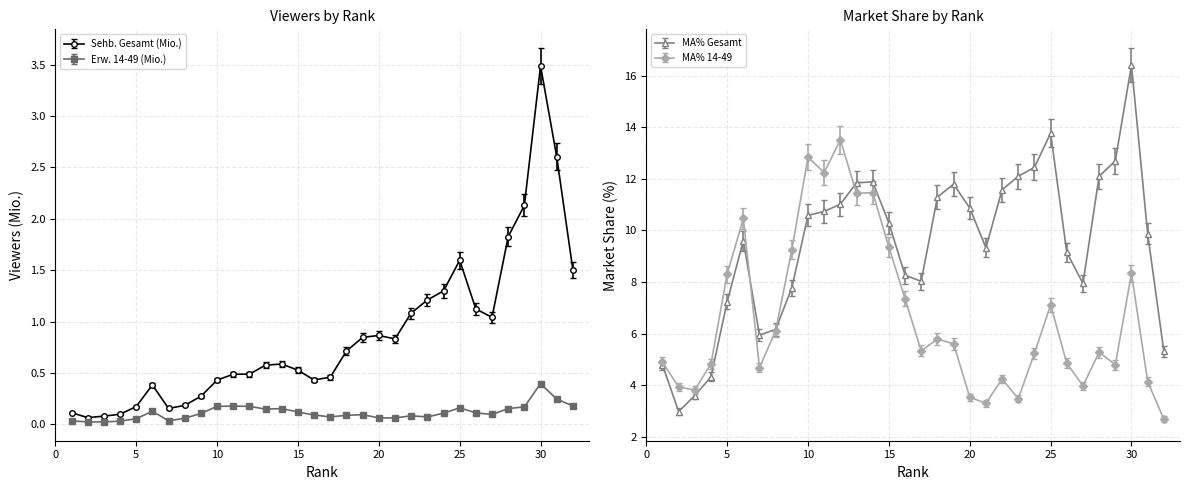

True or false: ARD Das Erste and MA% 14-49 intersect in this chart.

False